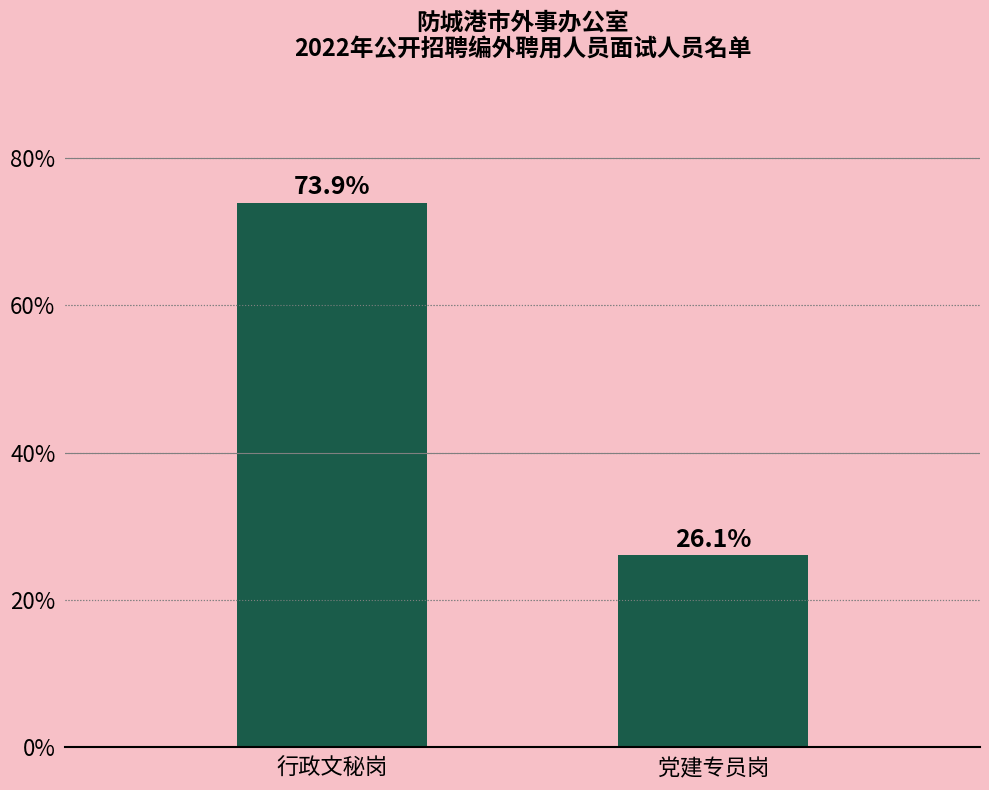

Reading right to left, extract all data points from this chart.

26.1	73.9